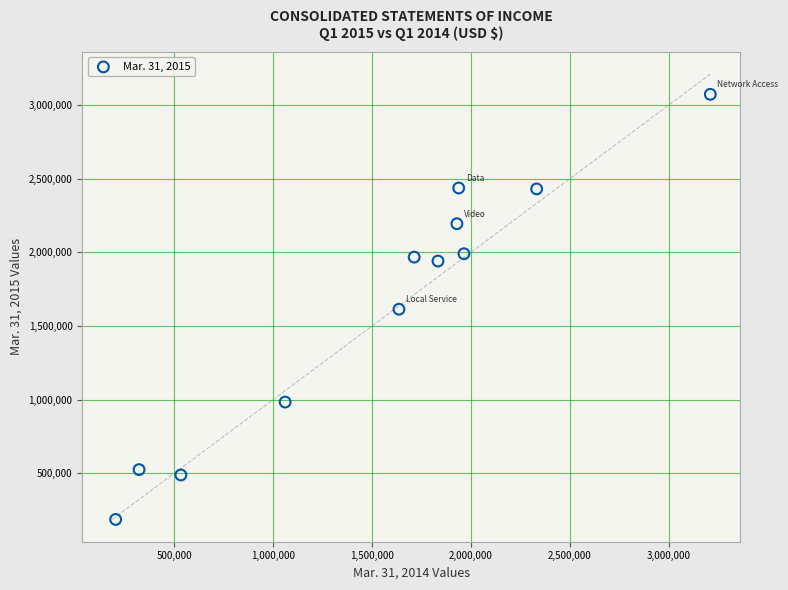

What is the average Y value?

1652576